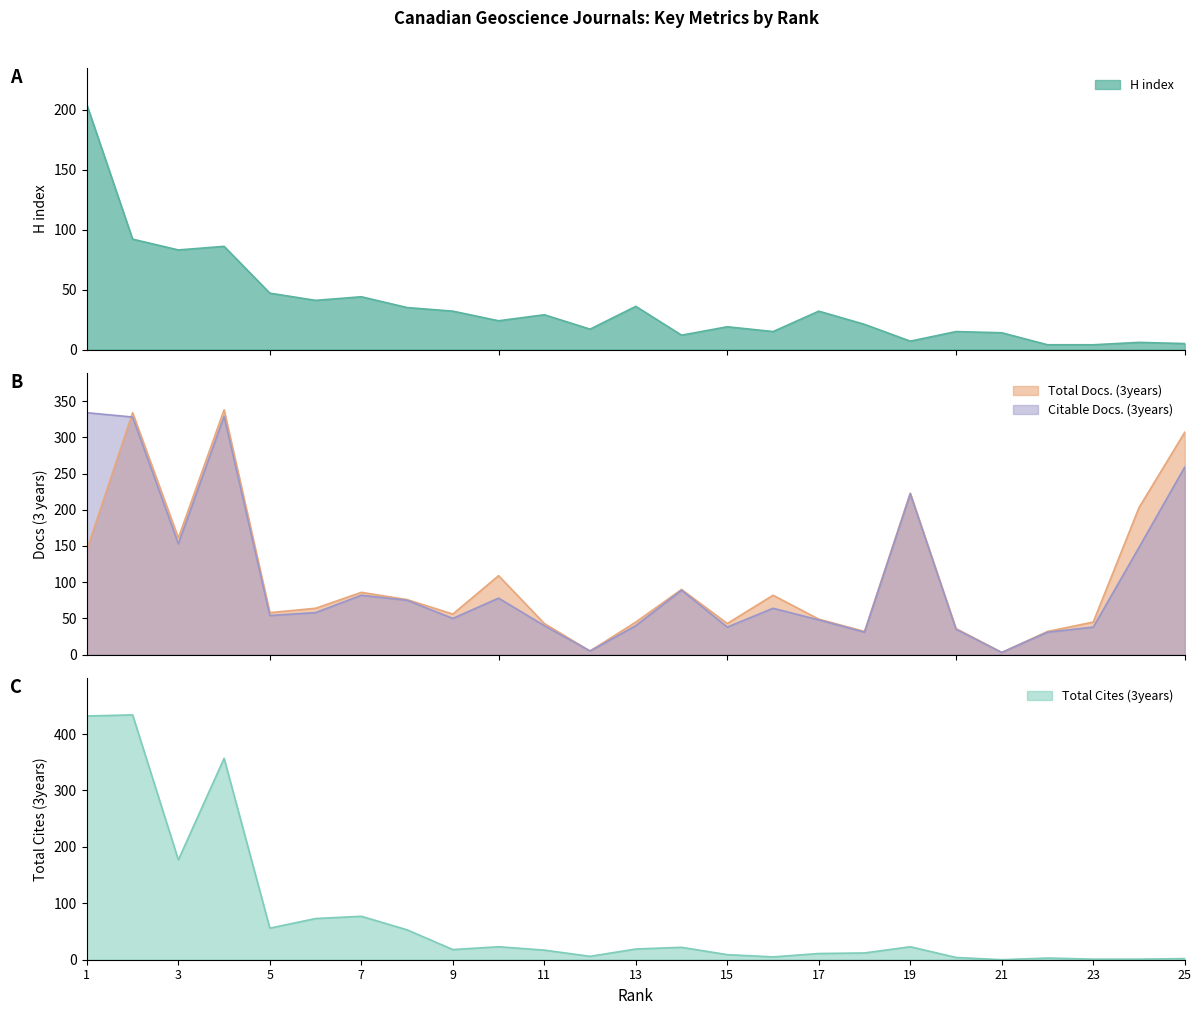

Which series ends up on top after the final intersection of Citable Docs. (3years) and H index?

Citable Docs. (3years)